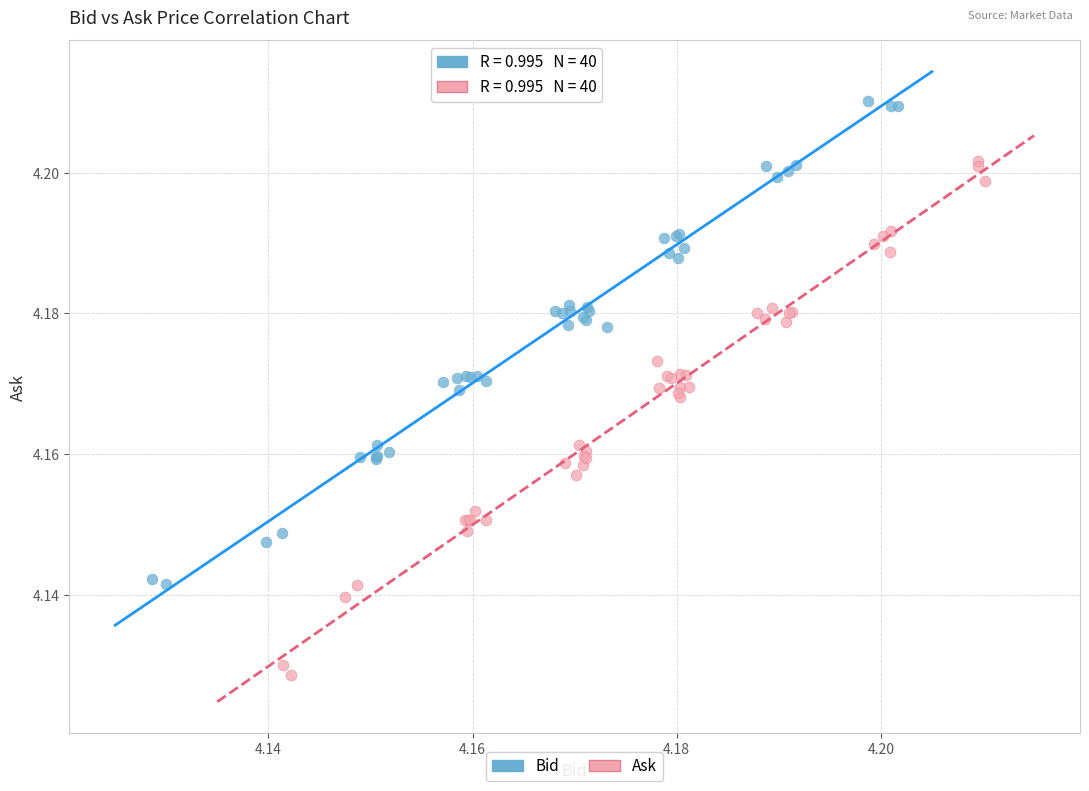

Which series contains the lowest Y value?

Ask